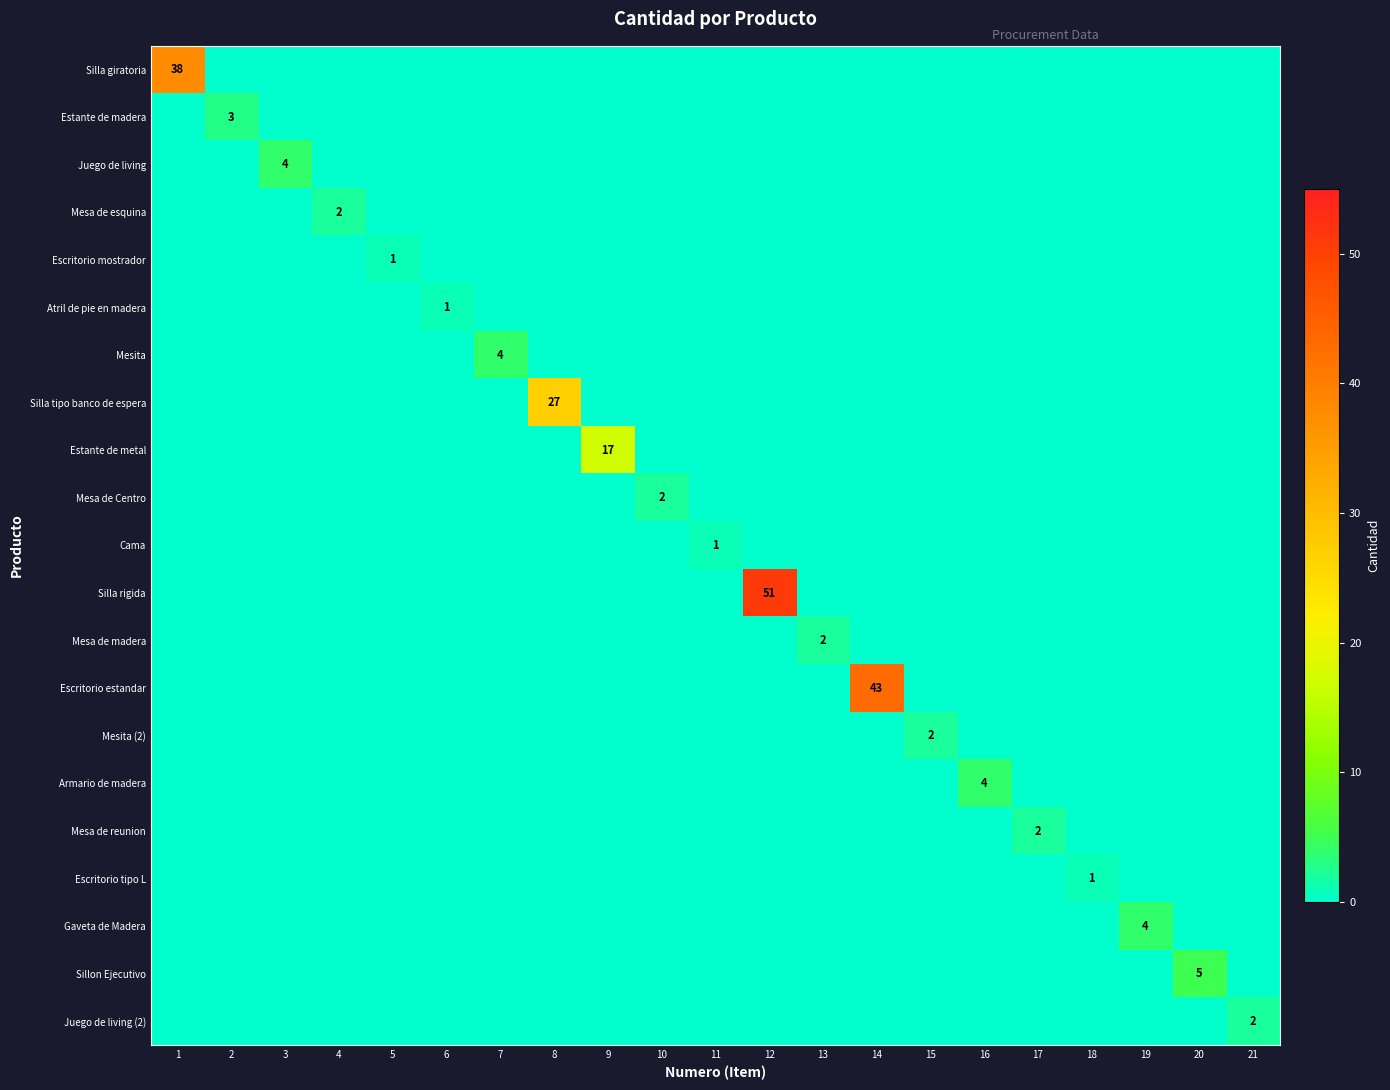

Which series has the largest total across all categories?

Silla rigida